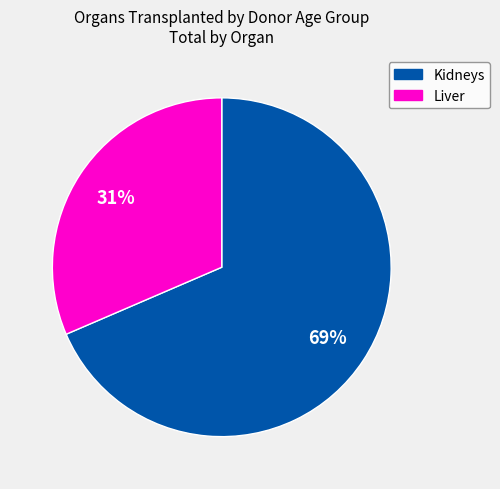

Does any single category account for the majority?

Yes